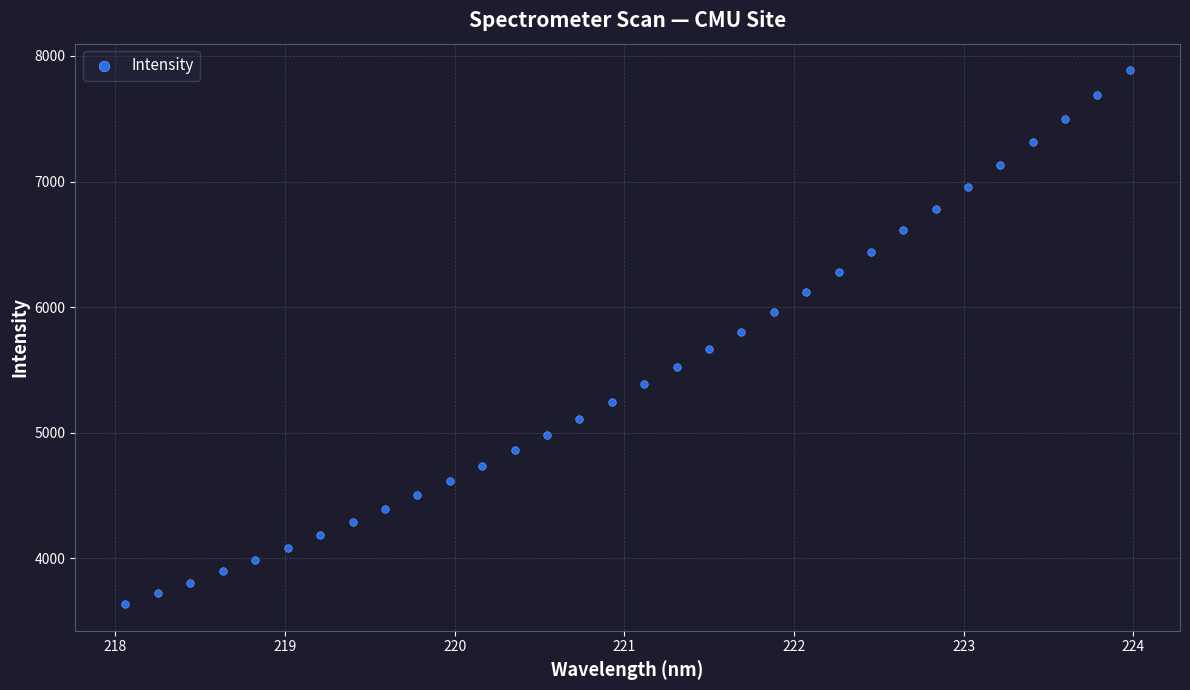

What is the range of Y values (max minus min)?

4251.3